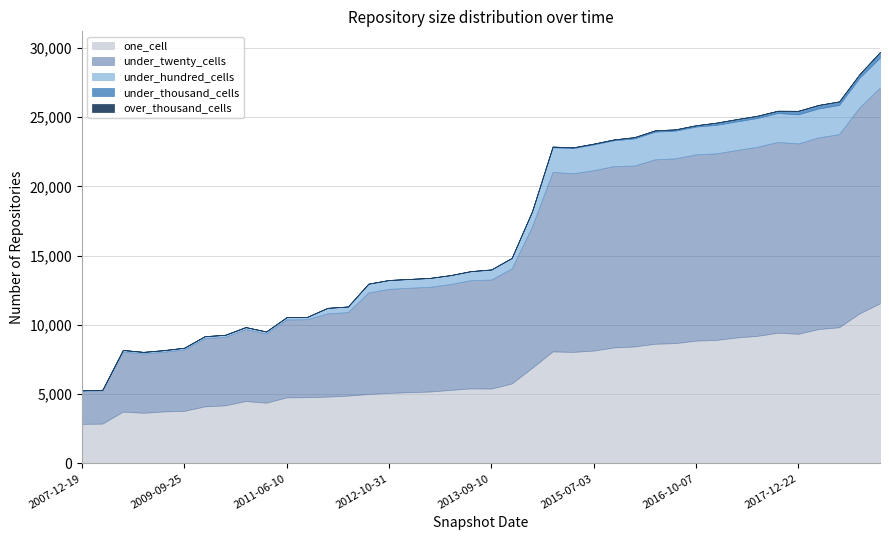

Is the value of under_twenty_cells at 2009-06-17 greater than the value of one_cell at 2016-01-04?

No